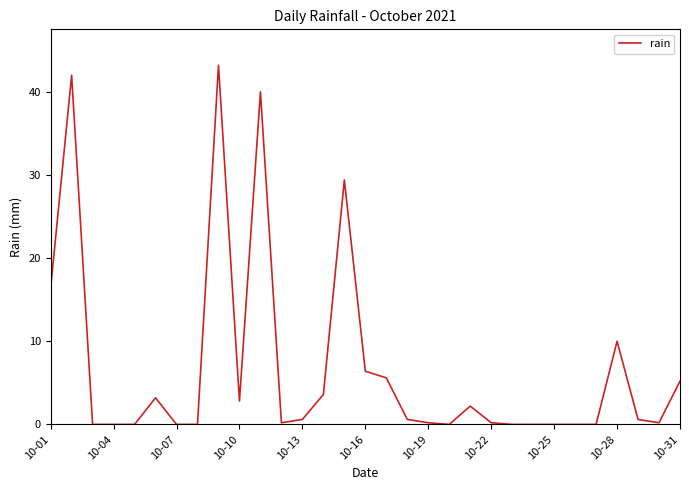

Which has a higher value, 10-16 or 10-01?

10-01